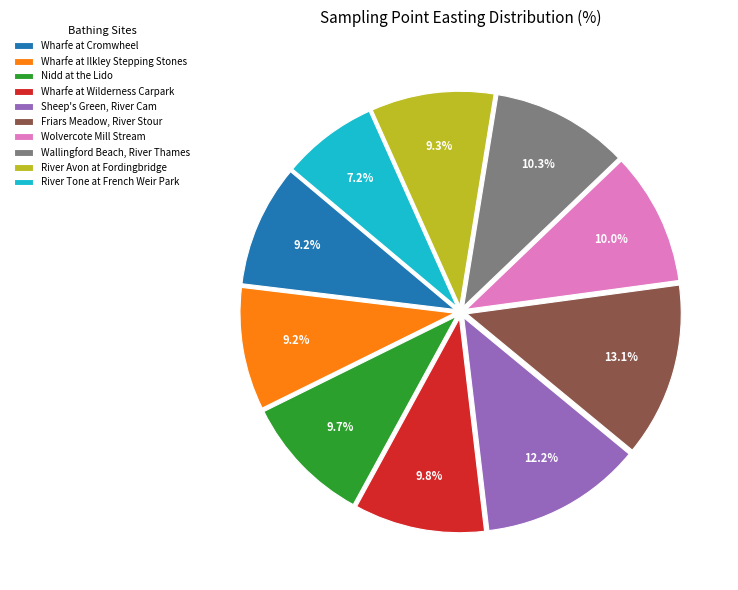

What is the largest slice in the pie chart?

Friars Meadow, River Stour